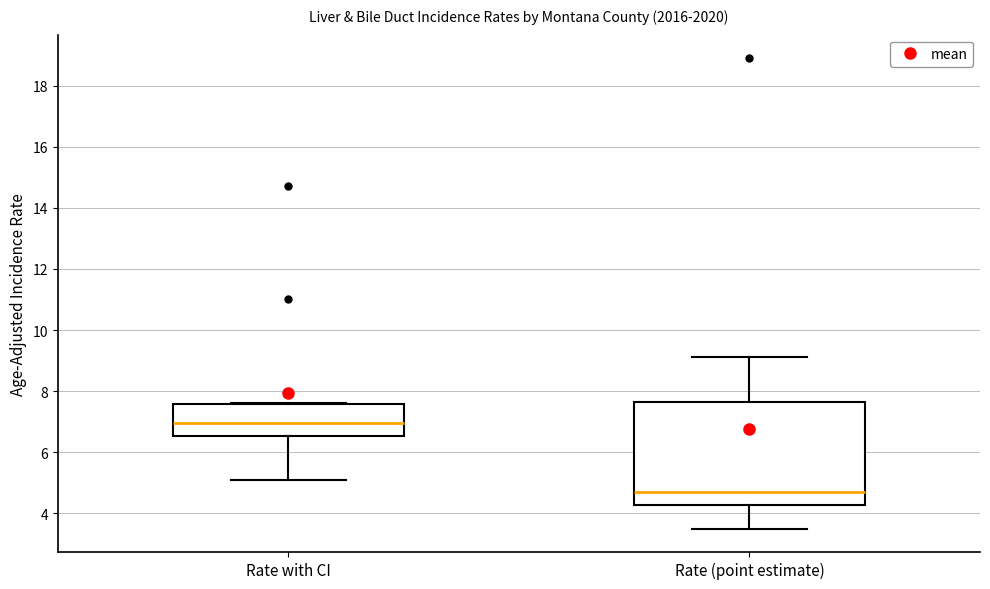

Where does the median line of the box for Rate with CI sit on the y-axis? The values are not printed on the chart, so give them approximately, as read against the axis.

7.0